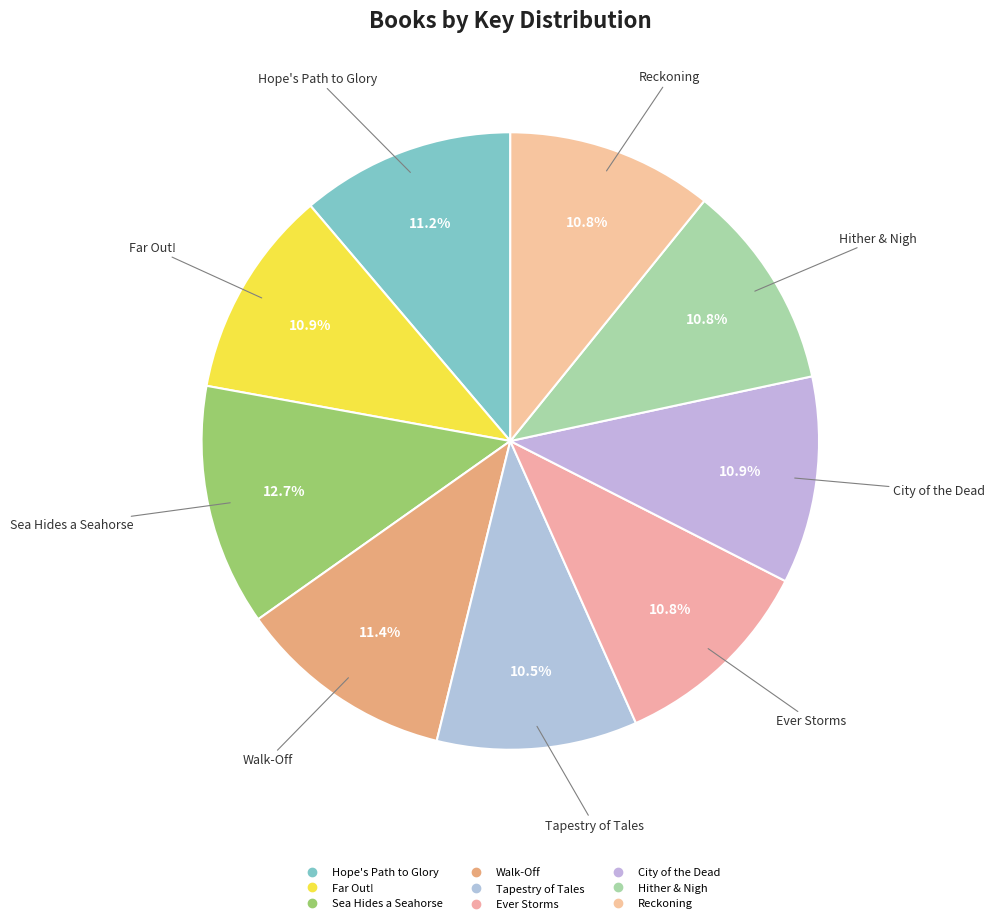

What percentage do Walk-Off and Ever Storms together represent?

22.2%